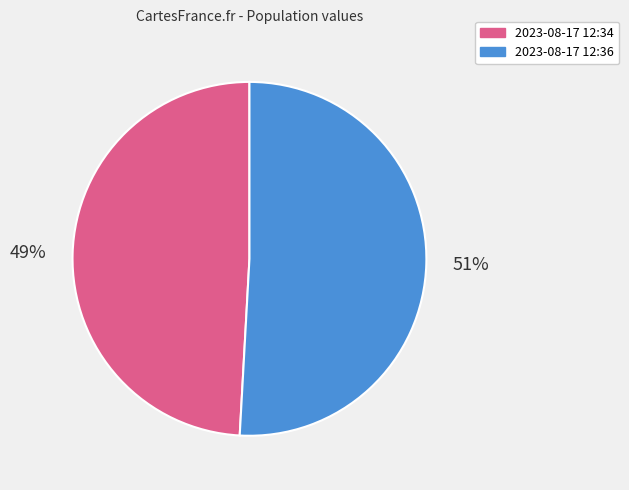

Do 2023-08-17 12:34 and 2023-08-17 12:36 together represent more than half of the pie?

Yes